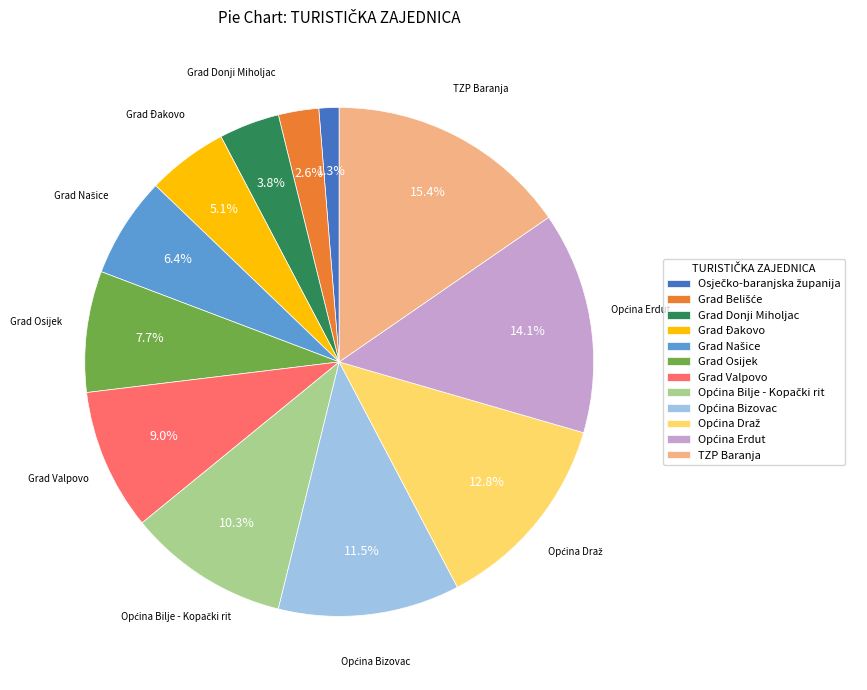

Does any single category account for the majority?

No